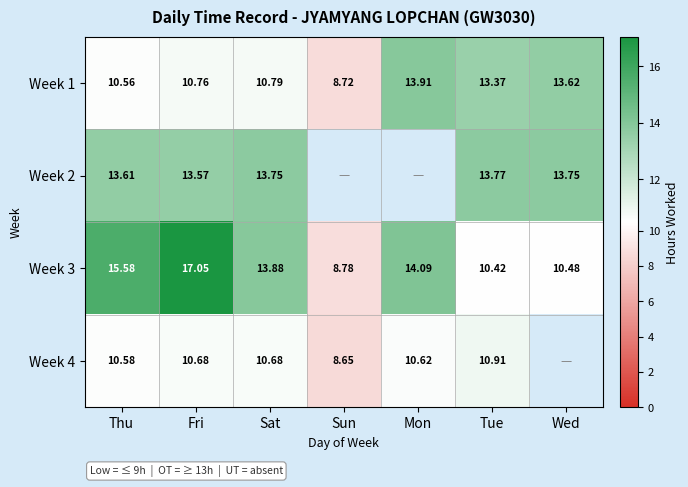

At how many categories does at least one series exceed 9?

6